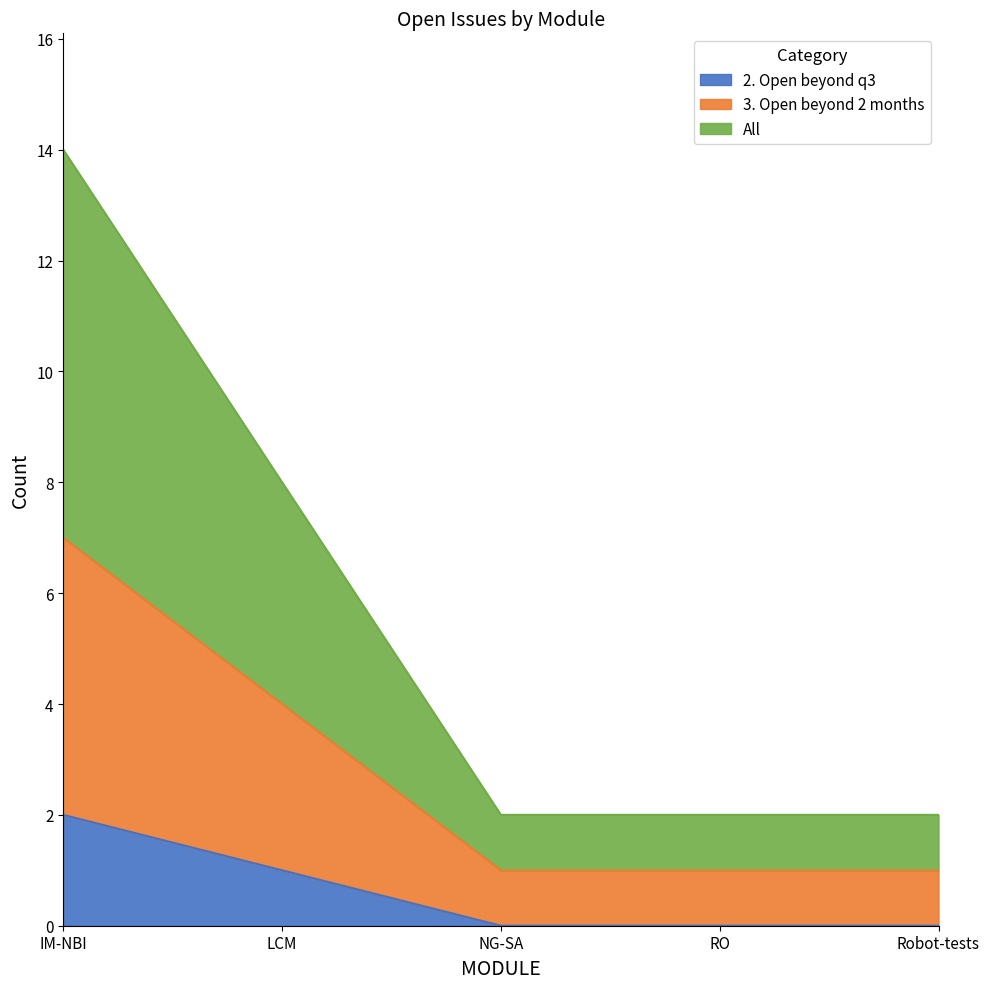

Count the number of data series in this chart.

3